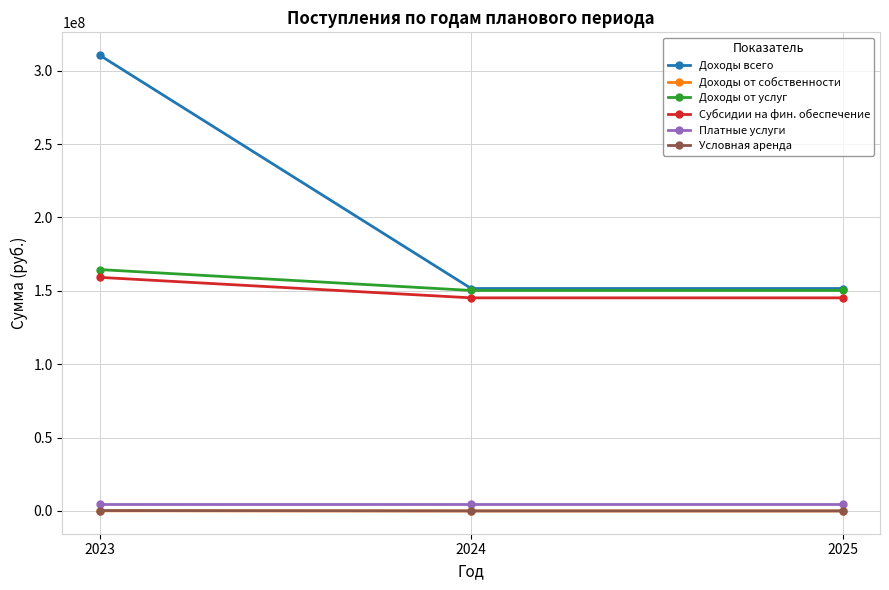

What is the minimum value for Доходы от услуг?

150246600.0